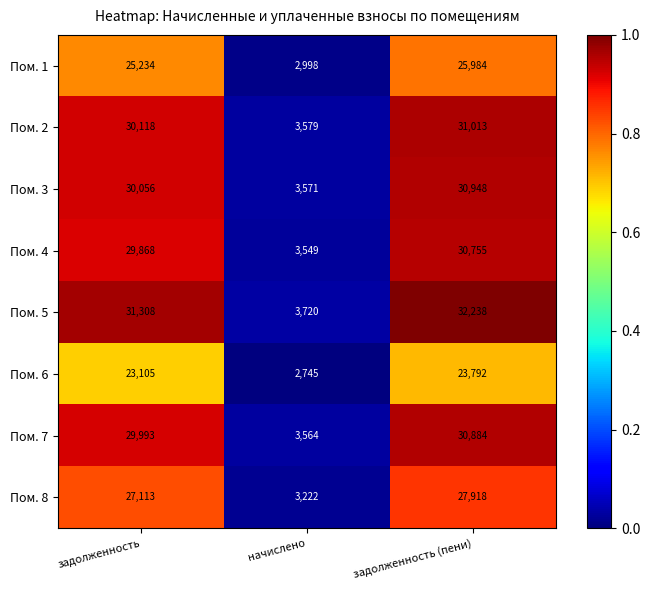

Which series has the largest total across all categories?

Пом. 5